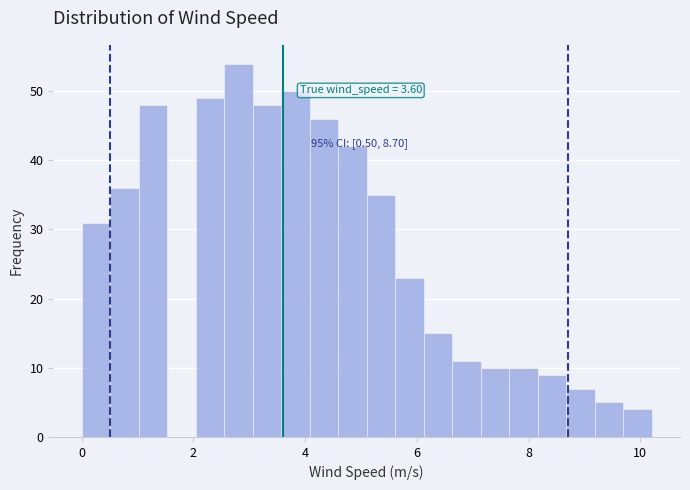

Around what value on the x-axis is the tallest bar? Give the approximate position of its centre, as read against the axis.

2.8